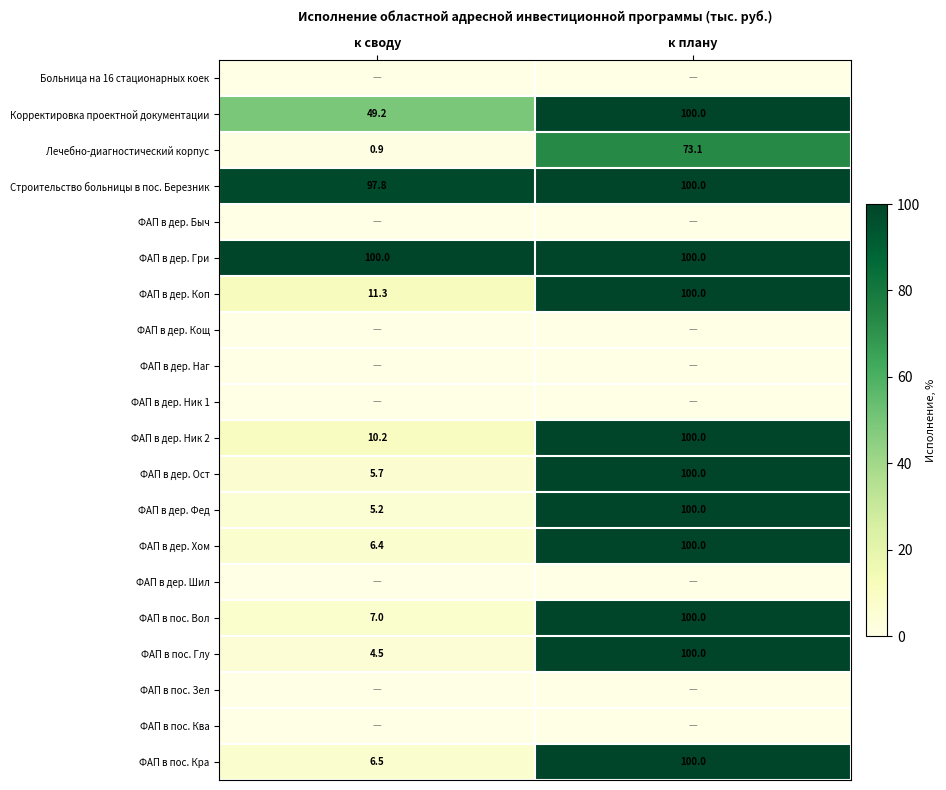

How many values in the Корректировка проектной документации series are below 100?

1